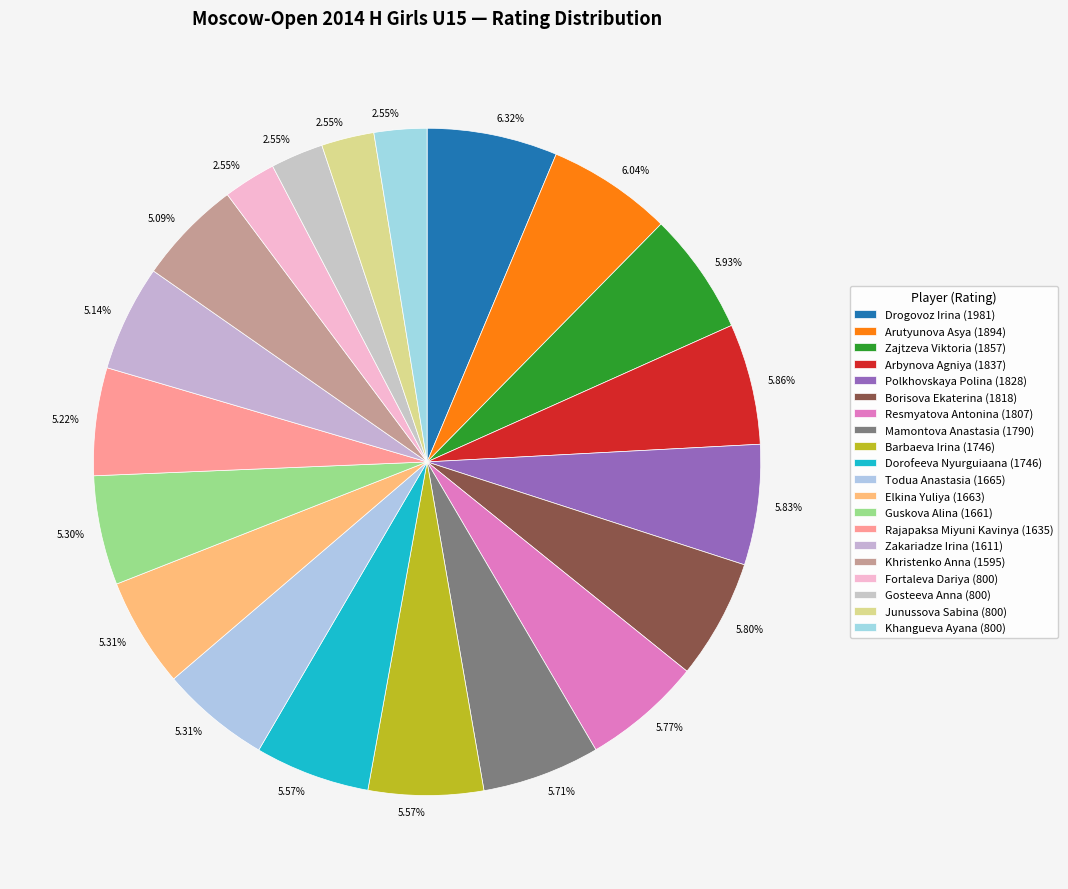

Does Elkina Yuliya represent more than half of the total?

No